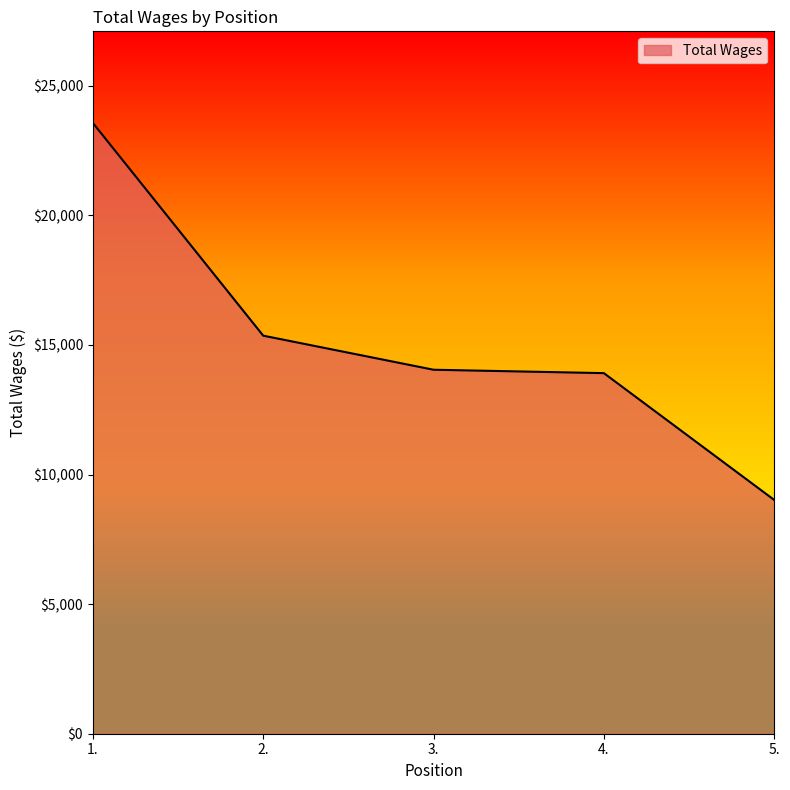

What is the average value?

15181